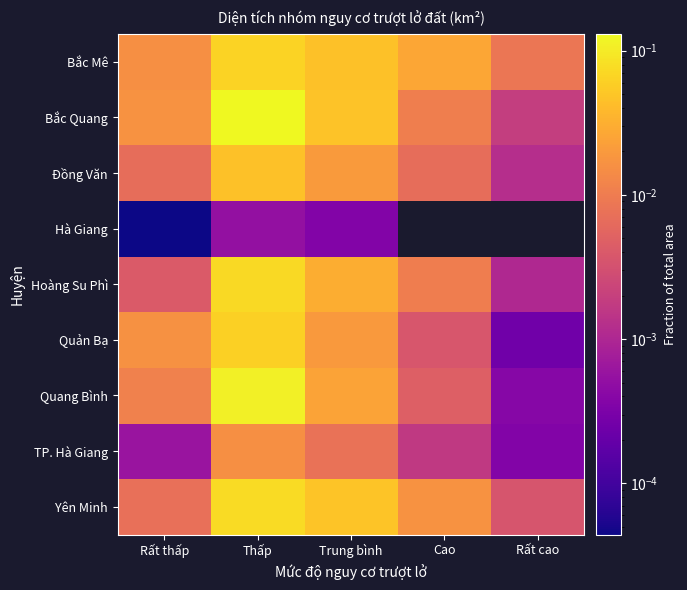

Which series has the largest total across all categories?

Bắc Quang